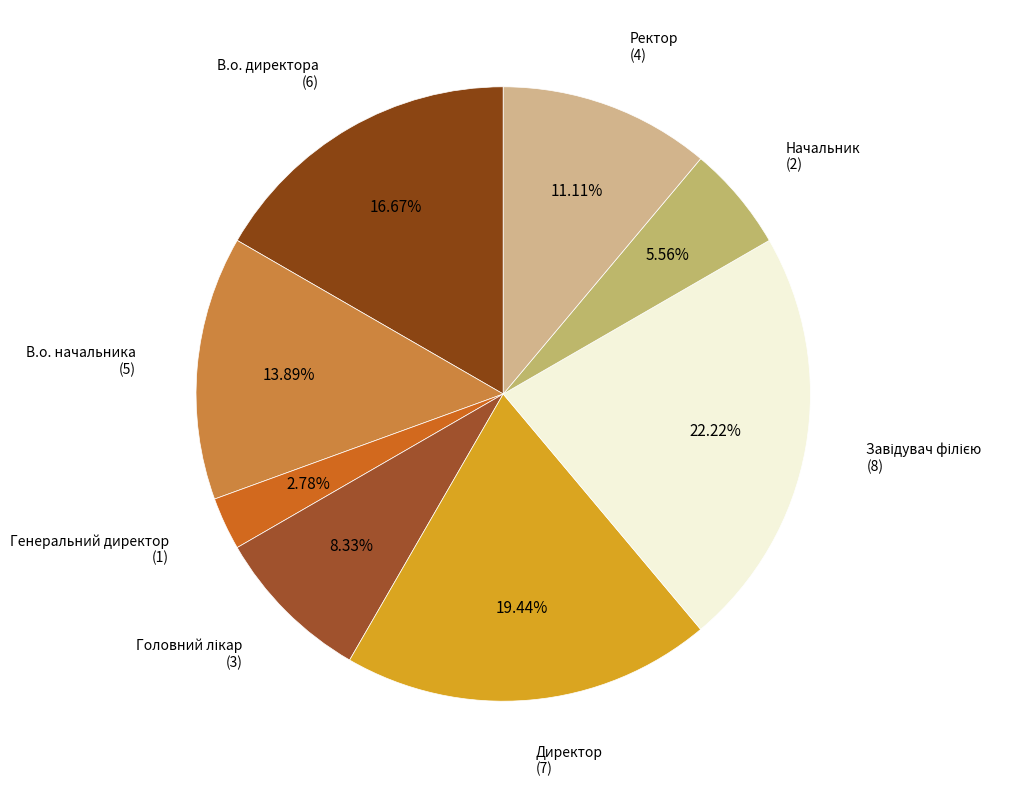

What percentage is NOT represented by Ректор?

88.9%